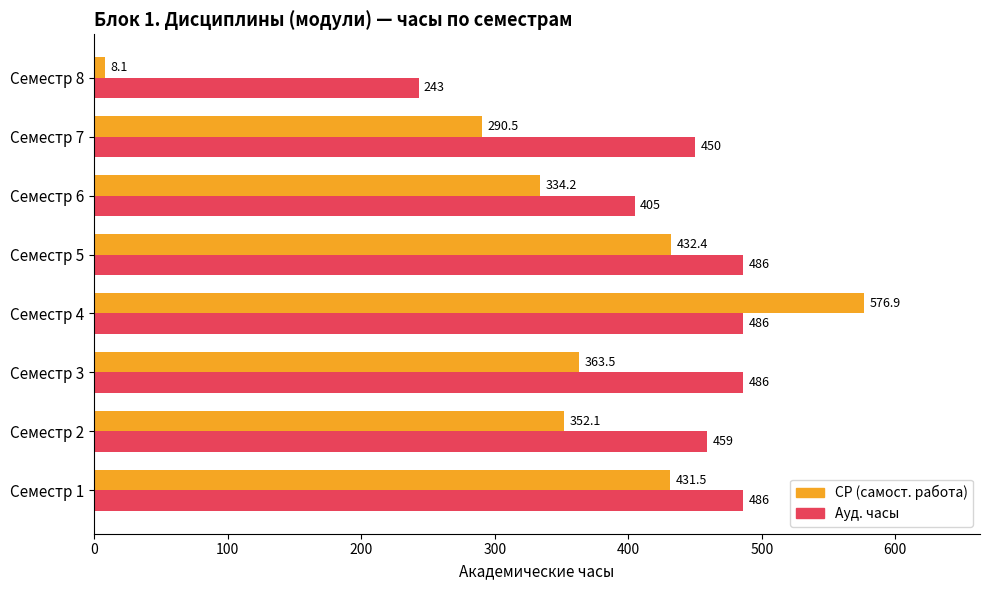

Which series has the widest spread of values?

СР (самост. работа)